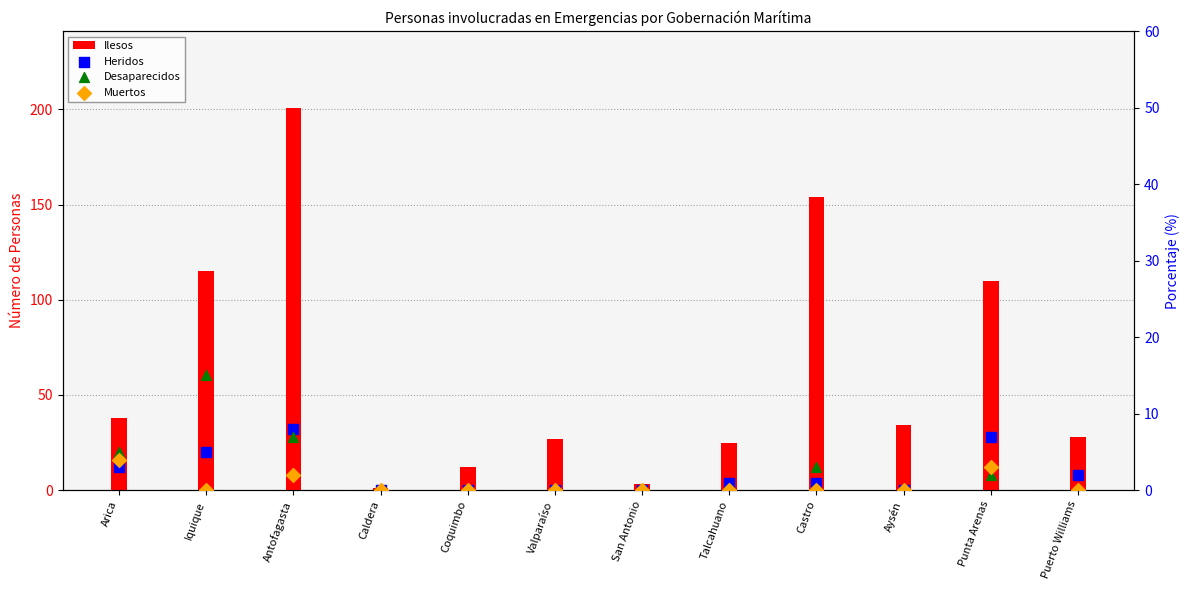

What are all the series names shown in the legend?

Ilesos, Heridos, Desaparecidos, Muertos